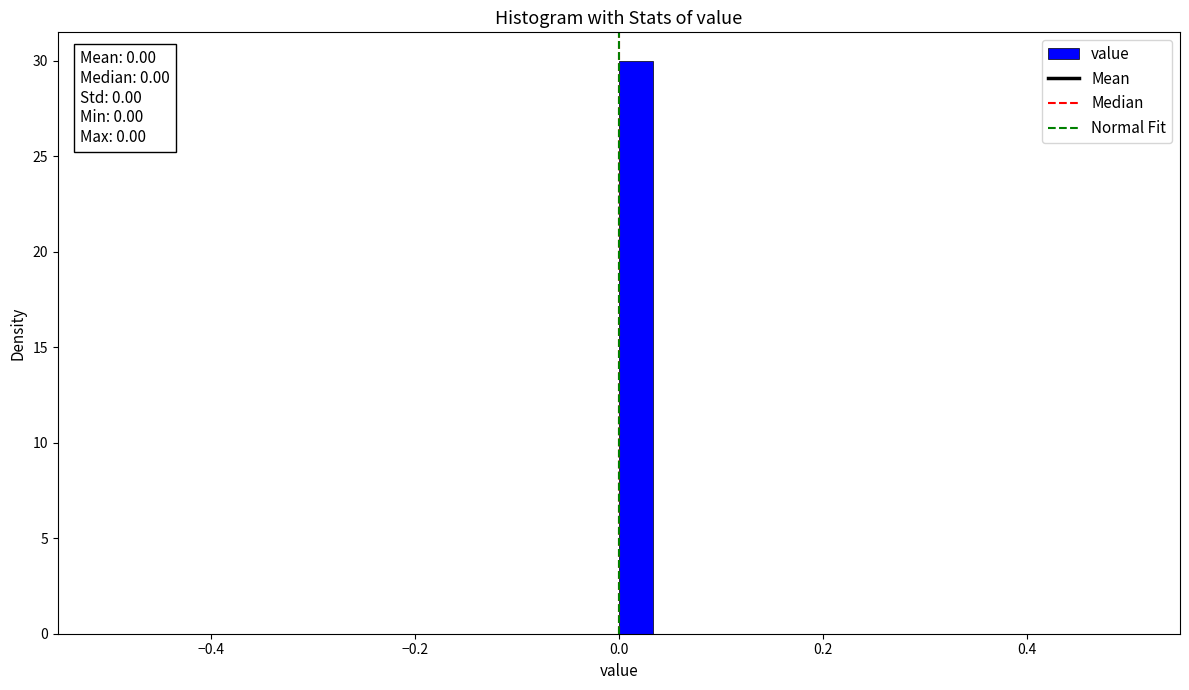

Read against the x-axis, roughly where is the centre of the tallest bar?

0.02